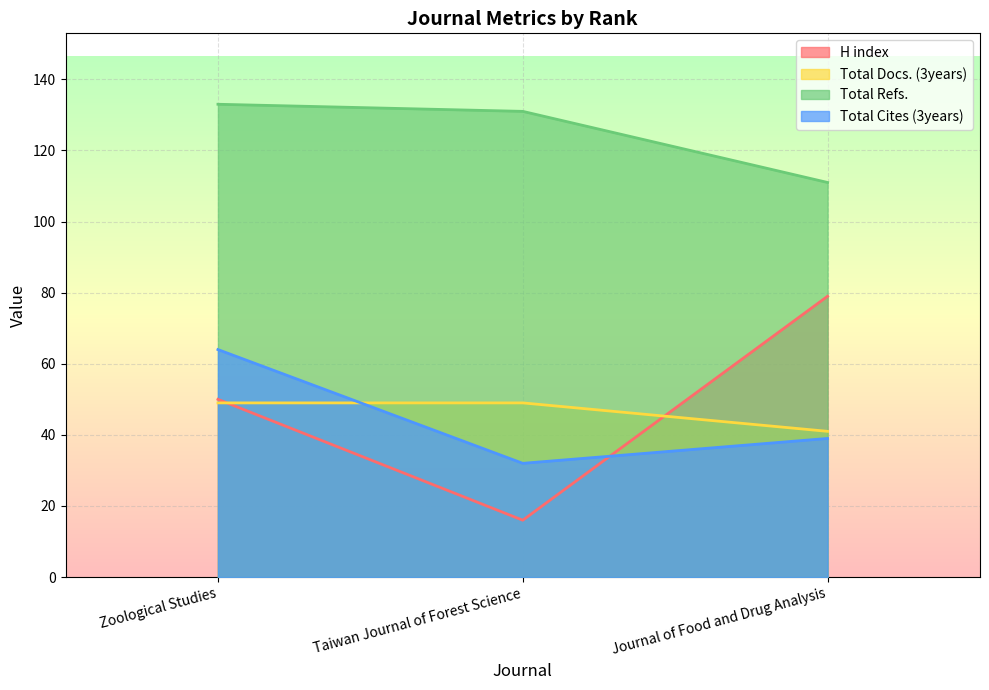

At which category is the sum across all series the highest?

Zoological Studies